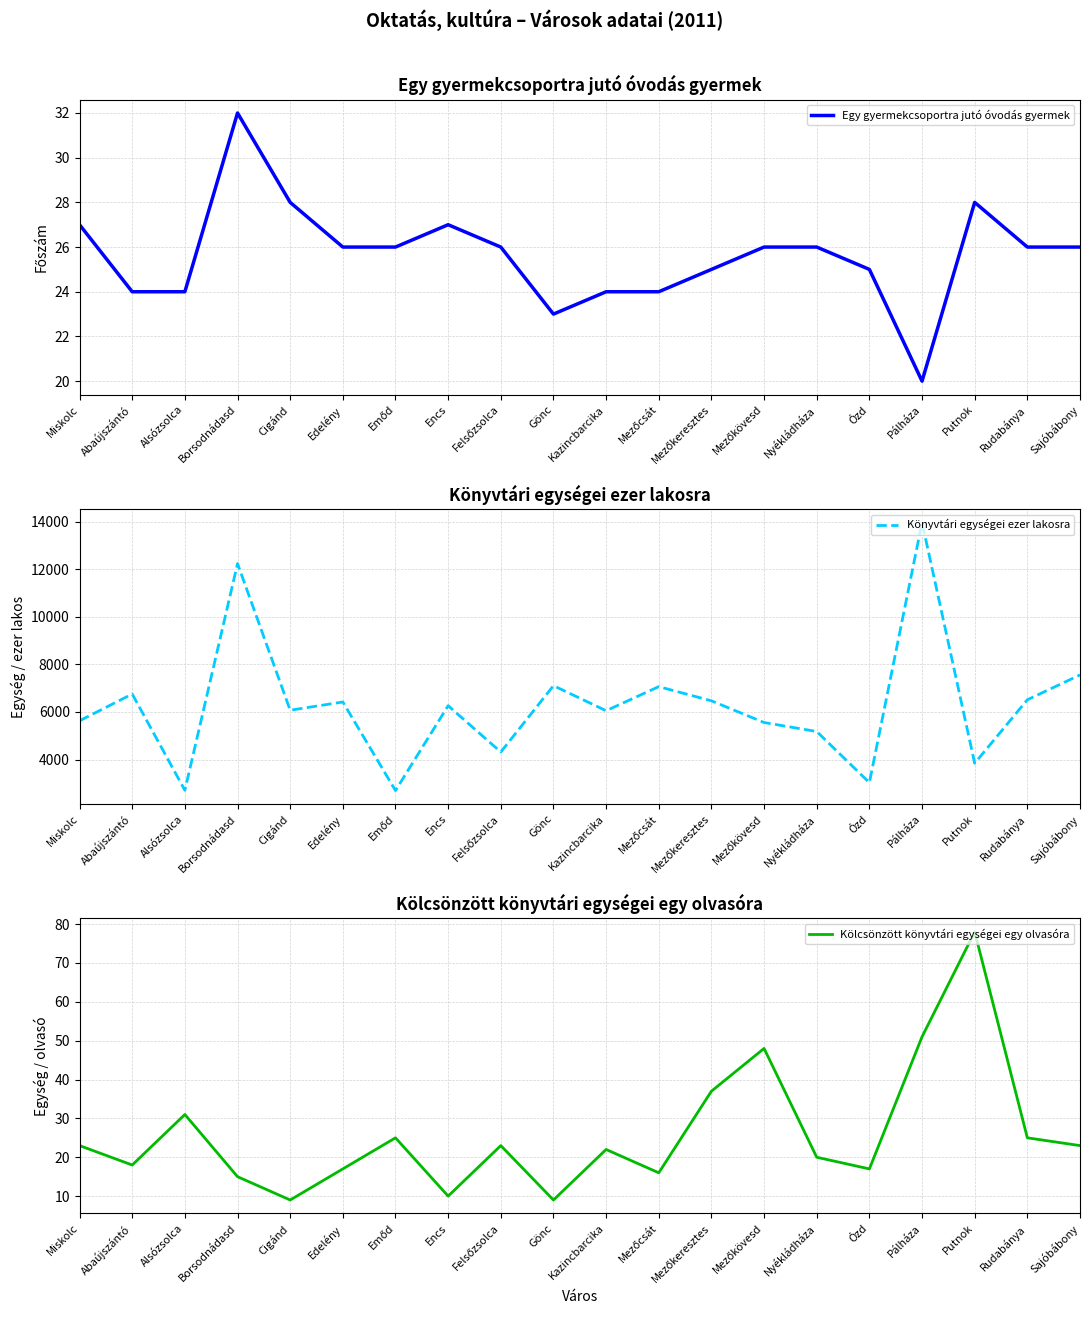

Which category has the lowest value across all series?

Cigánd